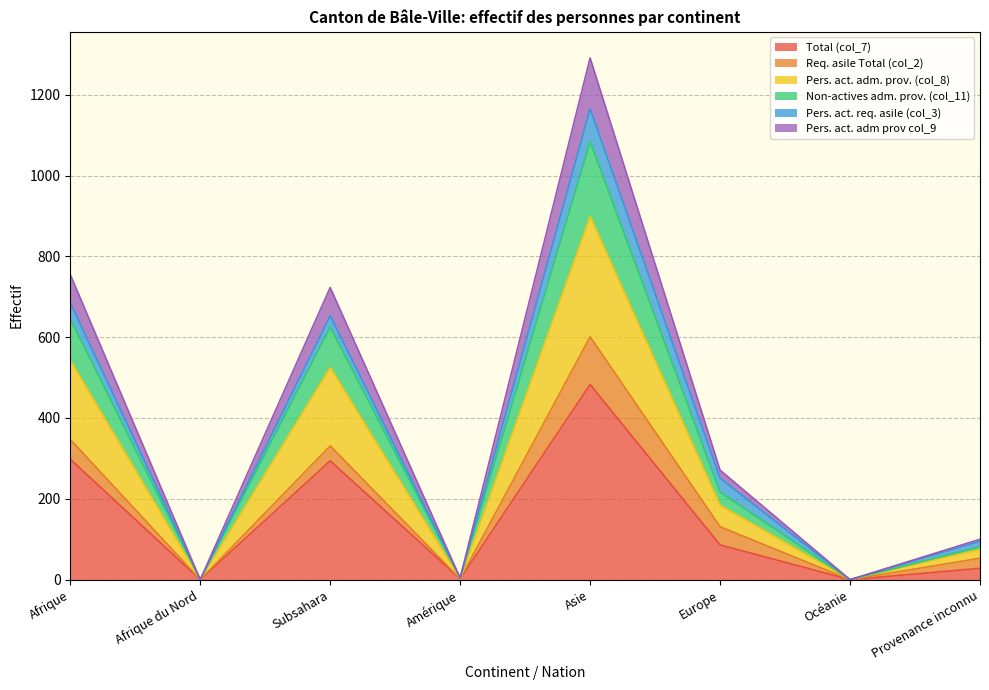

What is the spread (max minus min) of values at Afrique?

457